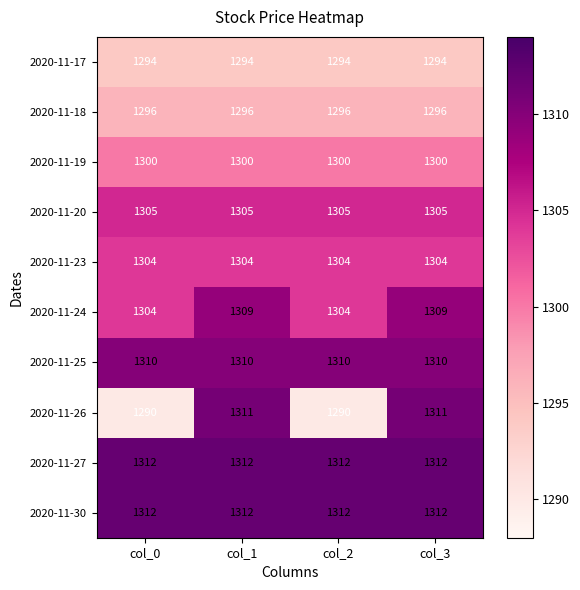

Is the value of 2020-11-26 at col_3 greater than the value of 2020-11-20 at col_0?

Yes